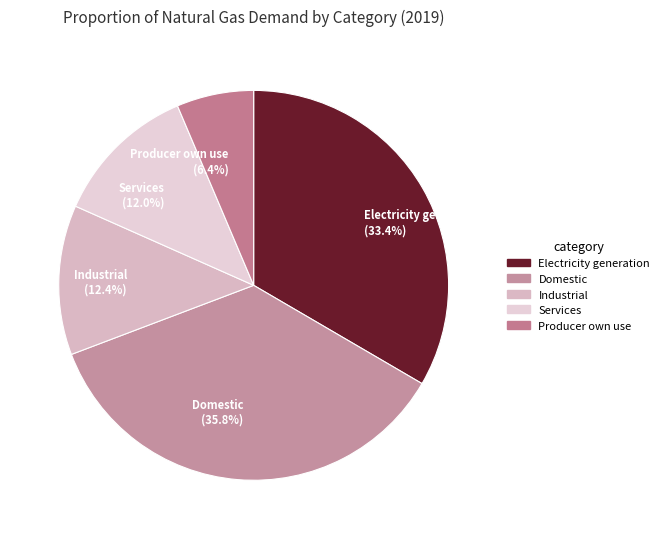

To the nearest percent, what is the average slice percentage?

20%